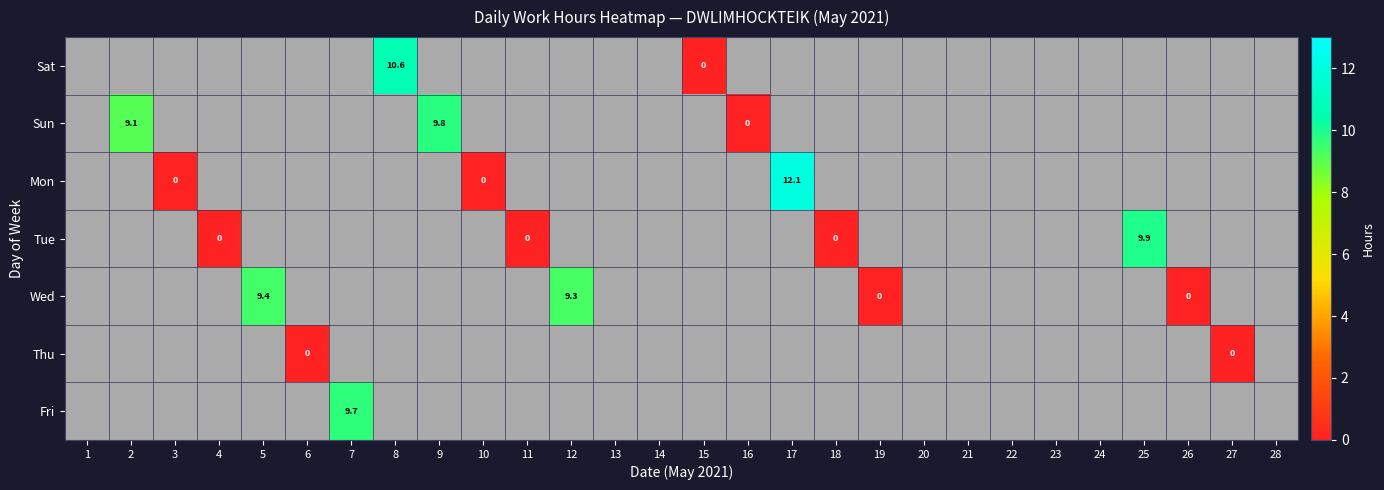

How many categories are shown in the chart?

28